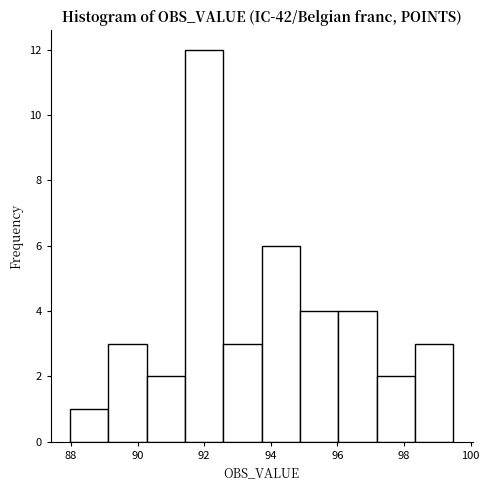

Which range on the x-axis has the tallest bar?

91.4 to 92.6